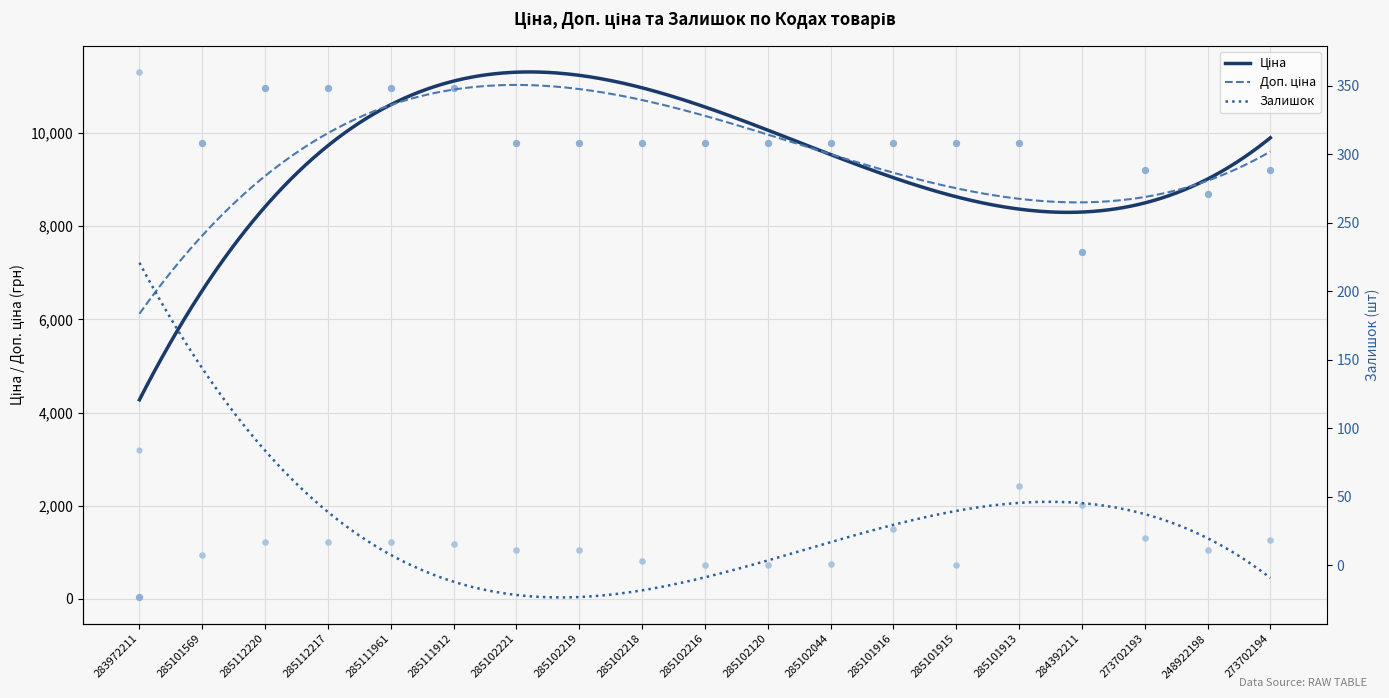

Which series reaches the maximum Y coordinate?

Ціна